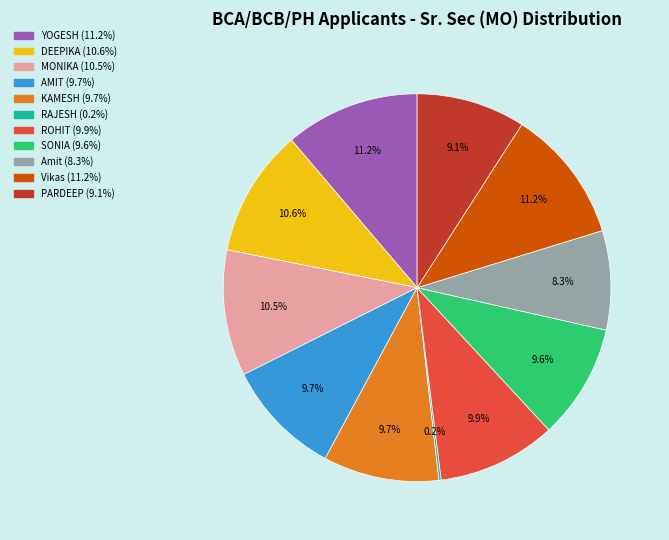

Between ROHIT and DEEPIKA, which is larger?

DEEPIKA